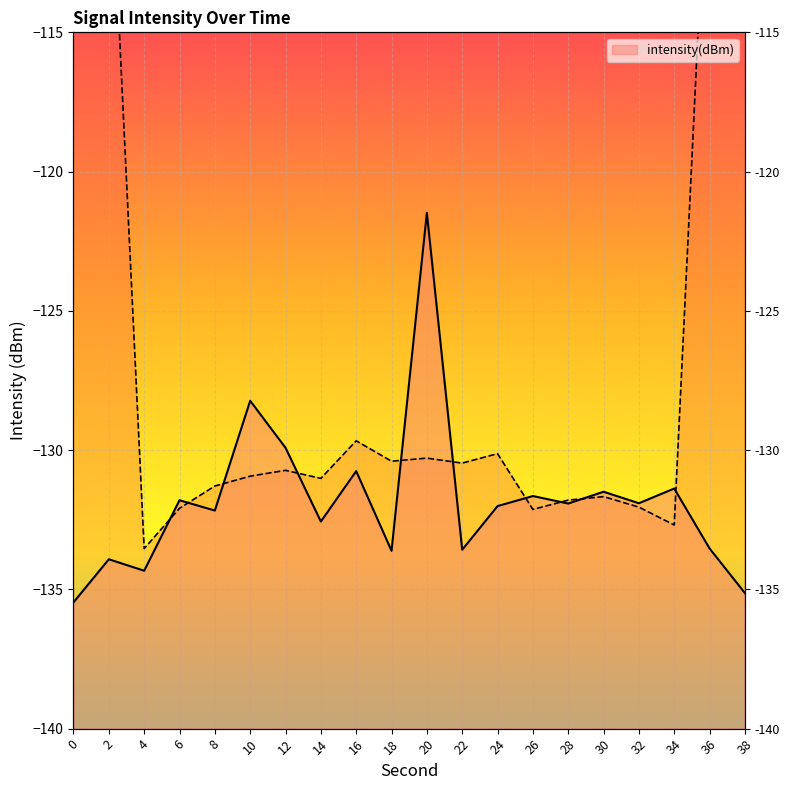

Rank the categories by value from lowest to highest.

0, 38, 4, 2, 18, 22, 36, 14, 8, 24, 28, 32, 6, 26, 30, 34, 16, 12, 10, 20